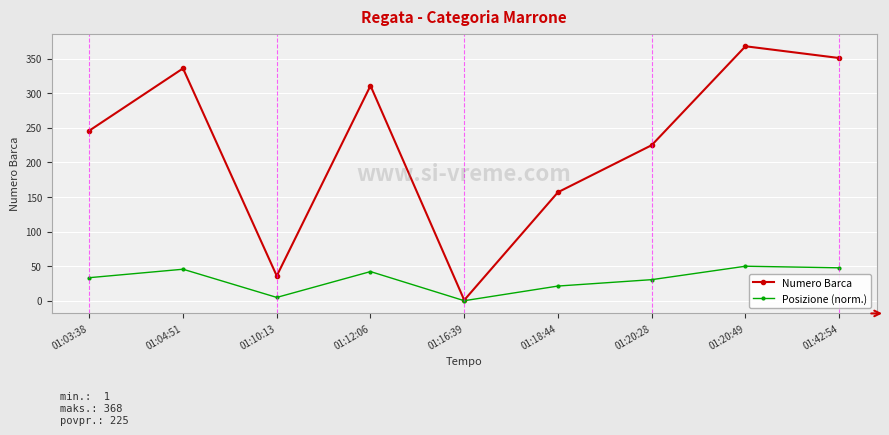

Is it true that Posizione (norm.) equals 19.0 at 01:20:49?

False